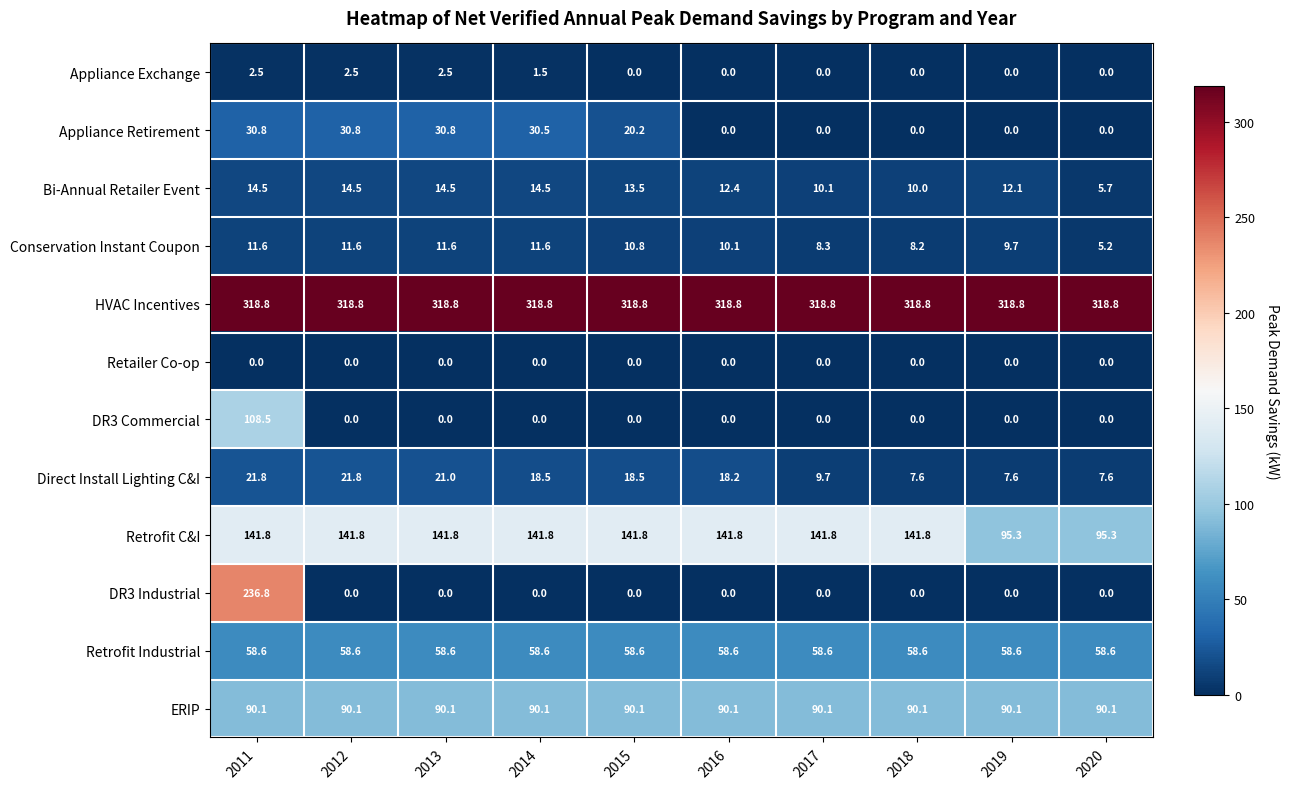

What is the difference between the Conservation Instant Coupon values at 2019 and 2018?

1.5